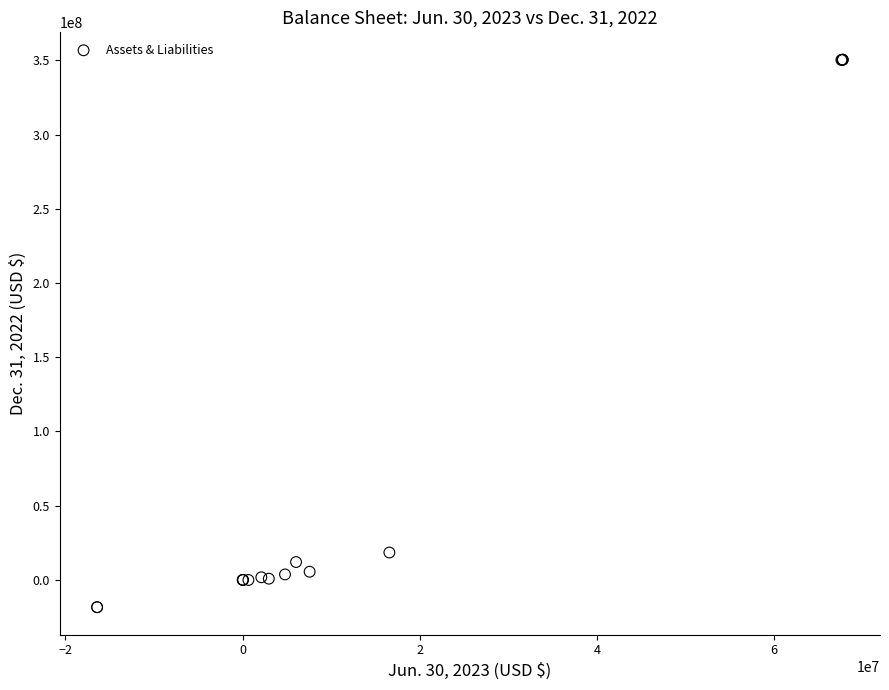

What Y value in the scatter plot is closest to 166040694?

18493518